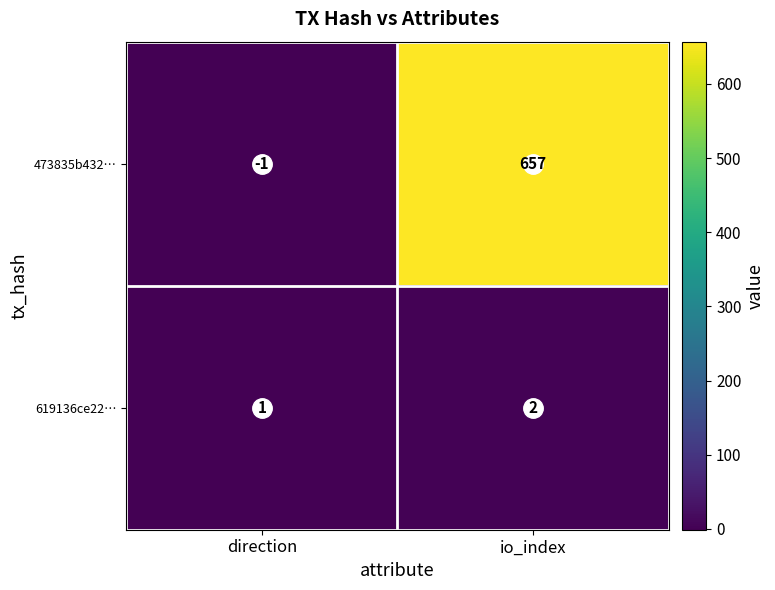

At which category is the sum across all series the highest?

io_index